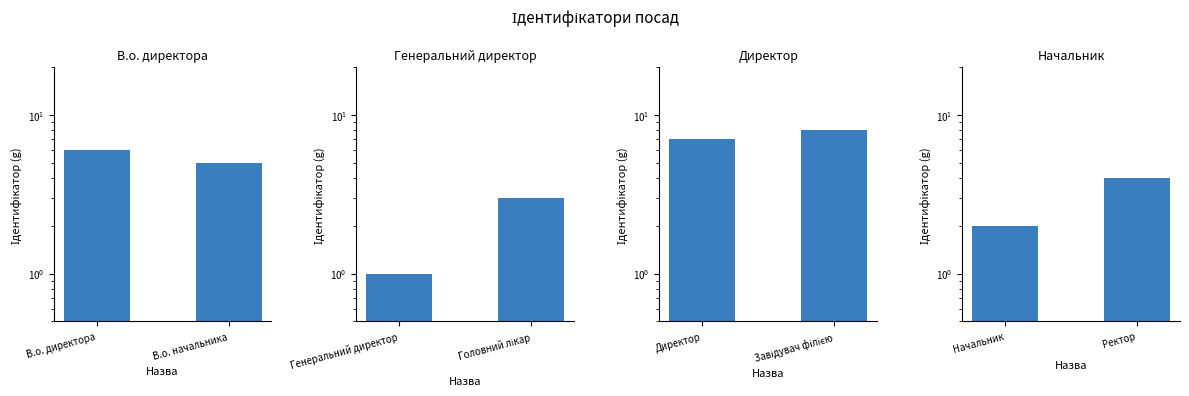

What is the highest value of the Генеральний директор series?

3